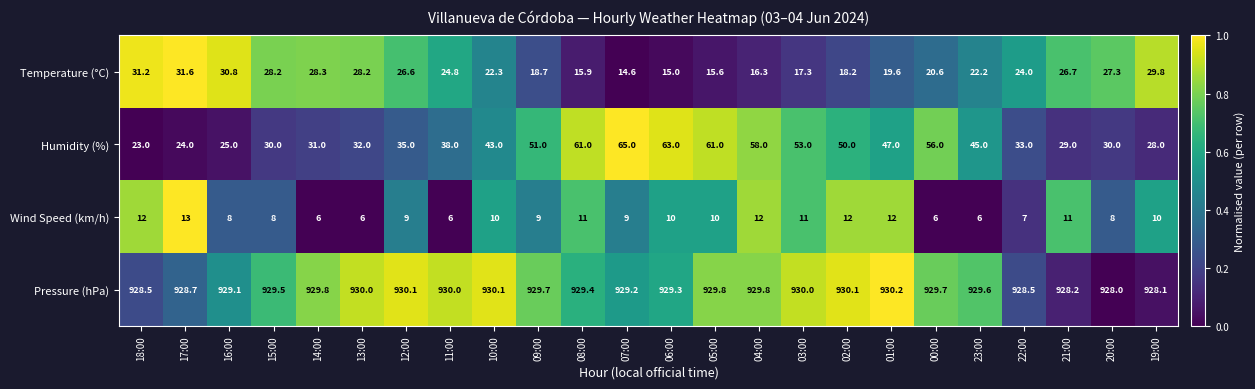

At which category is the sum across all series the highest?

07:00